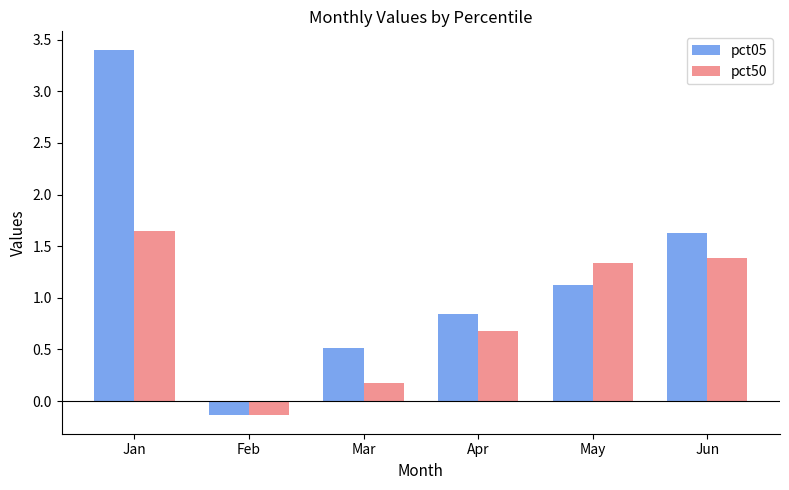

What is the greatest value displayed?

3.4